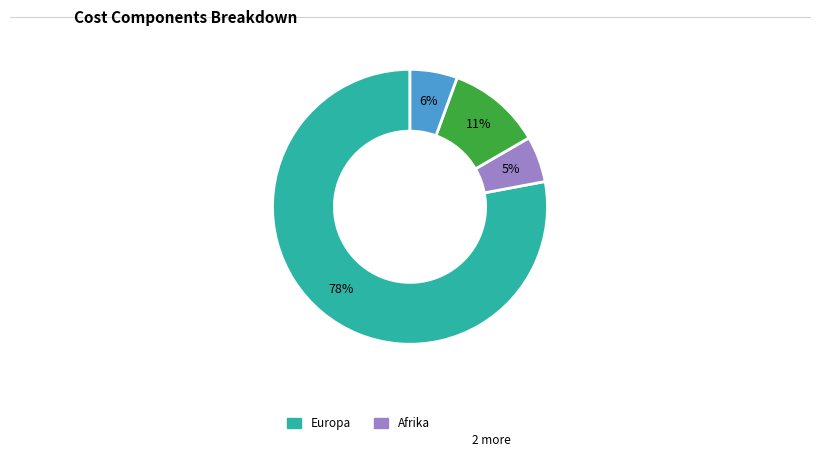

To the nearest percent, what is the difference between the largest and smallest slice percentages?

73%